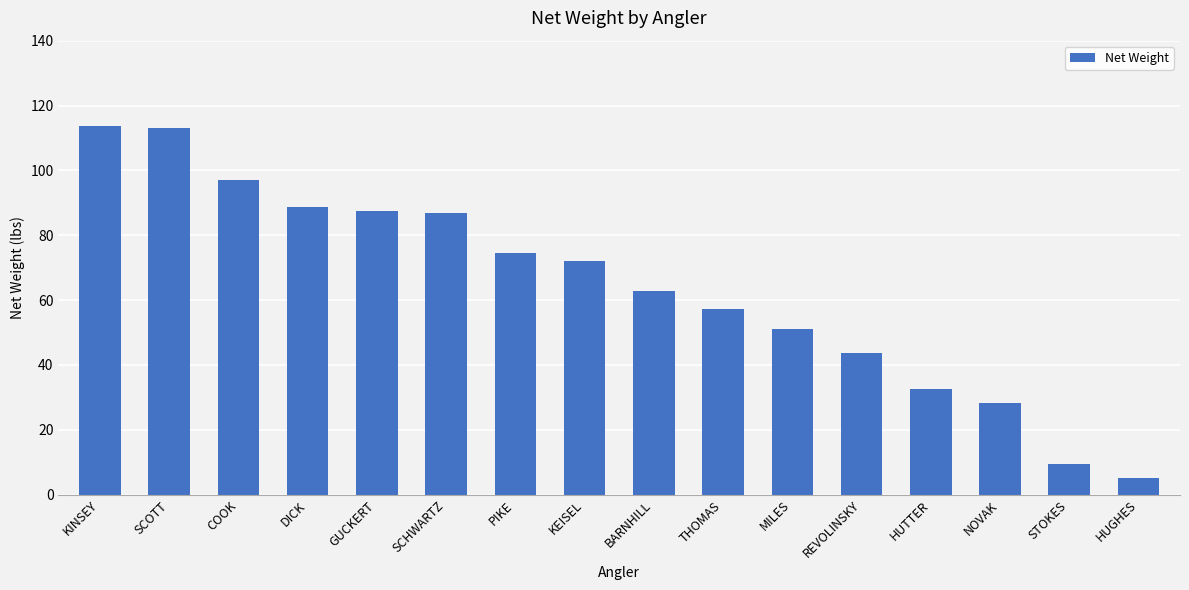

What is the minimum value shown in the chart?

5.0